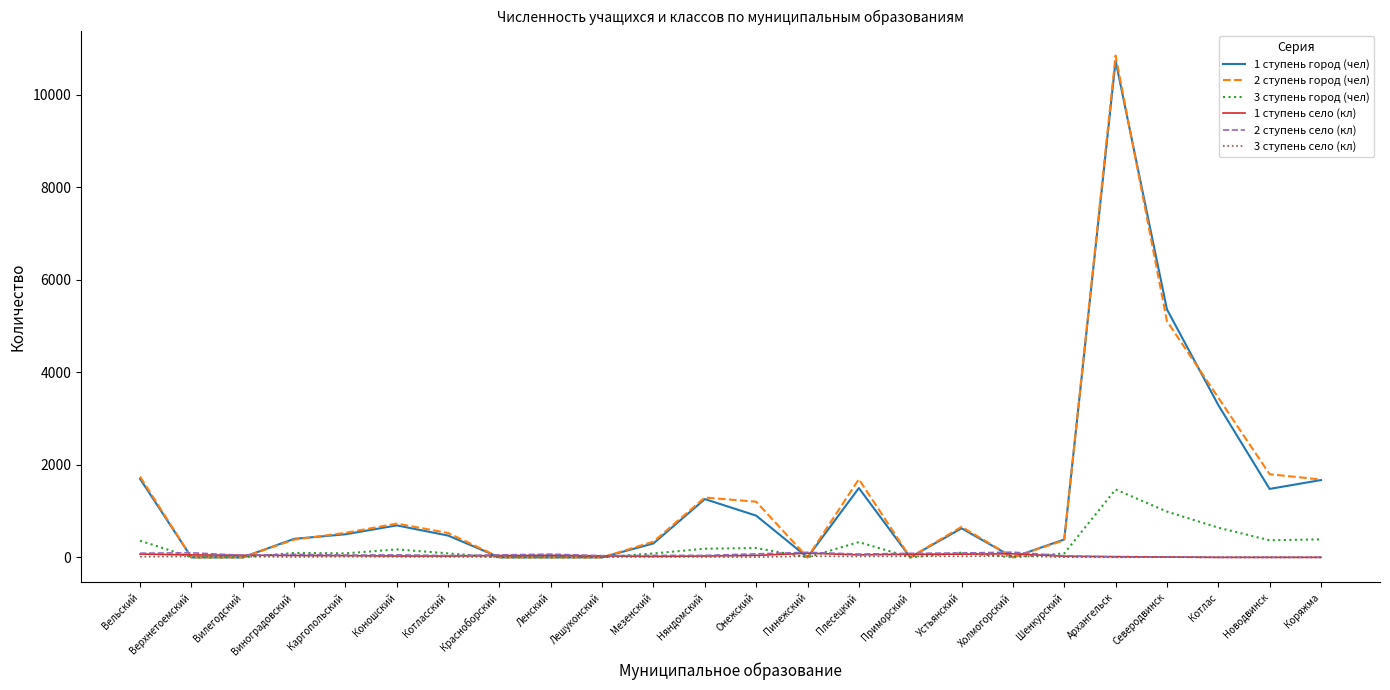

At which category is the sum across all series the highest?

Архангельск